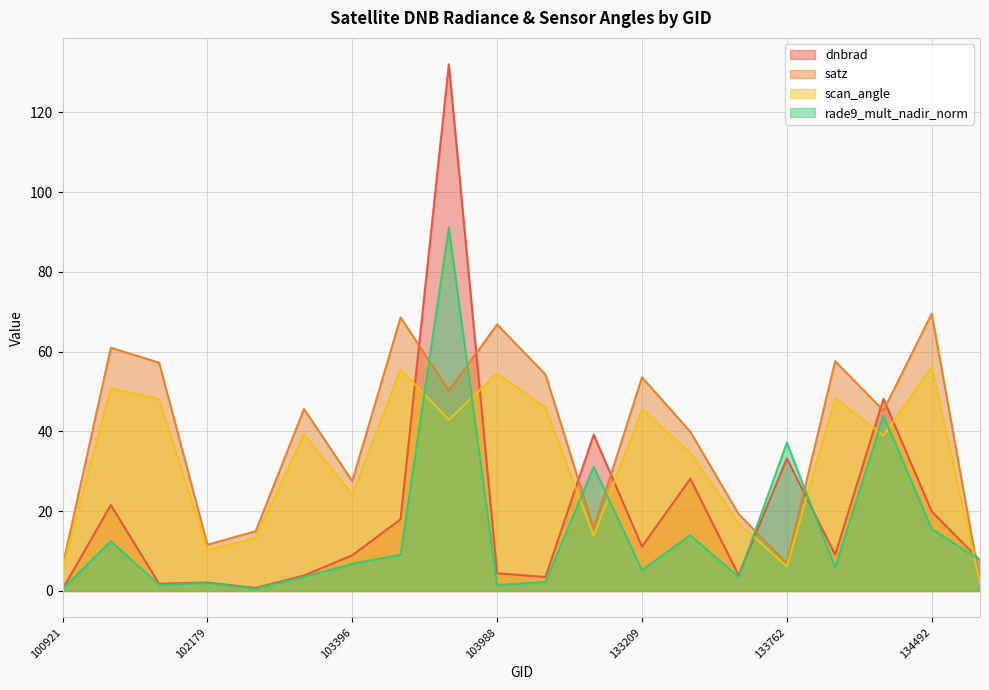

How many interior local peaks does the scan_angle series have?

7